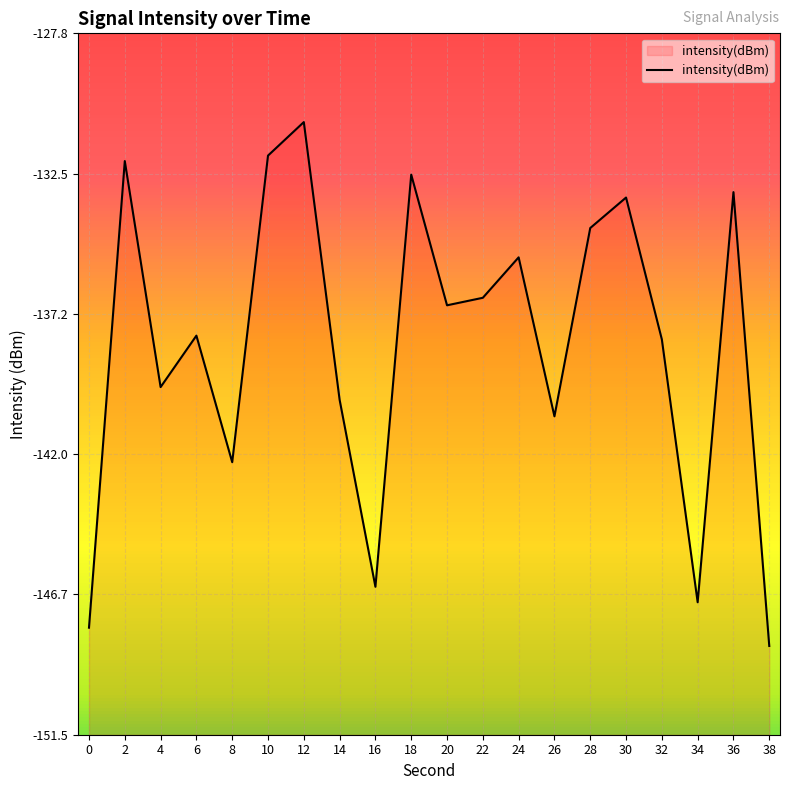

How many interior local valleys (lower than both neighbors) does the data have?

6